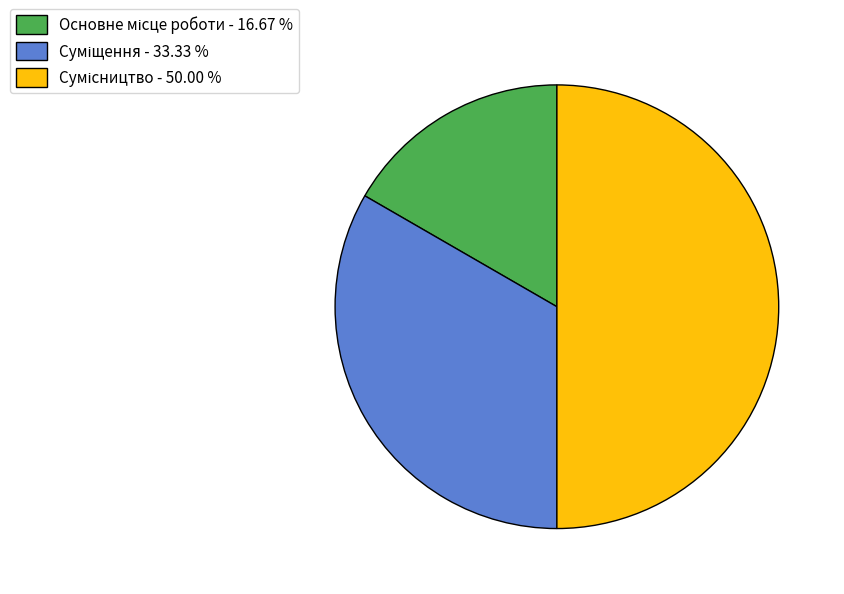

How many segments does this pie chart have?

3